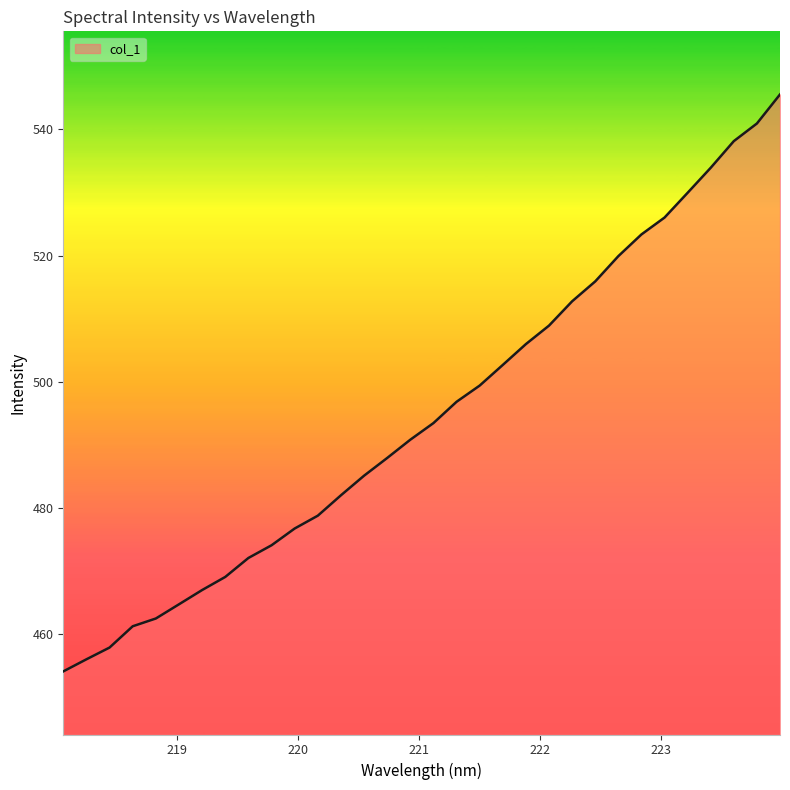

What is the difference between the maximum and minimum values?

91.4